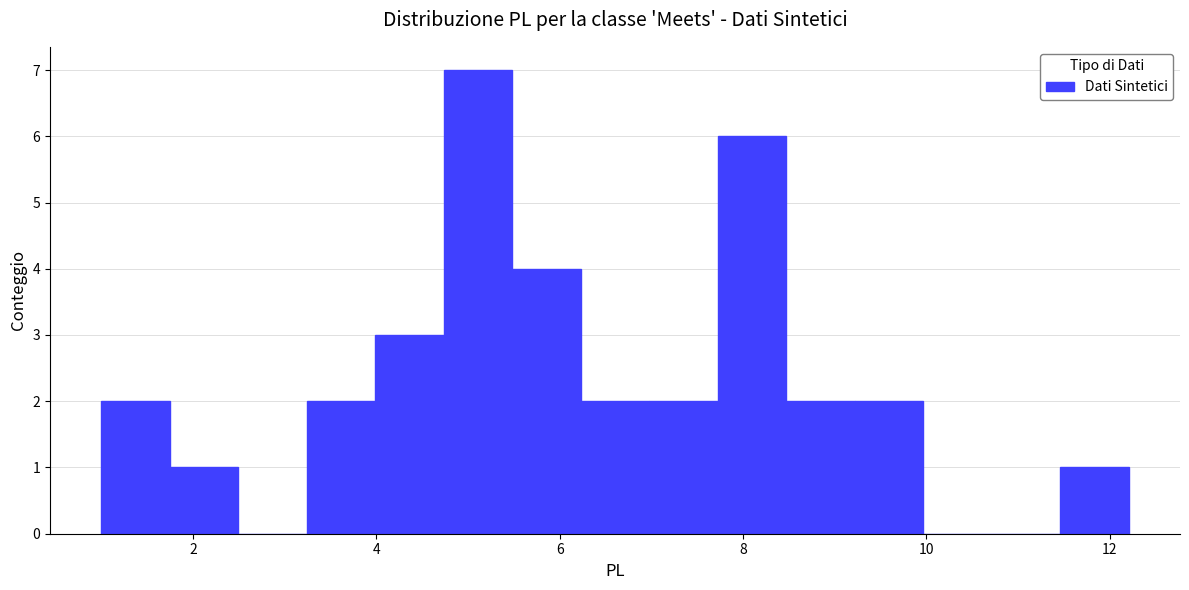

Around what value on the x-axis is the tallest bar? Give the approximate position of its centre, as read against the axis.

5.2